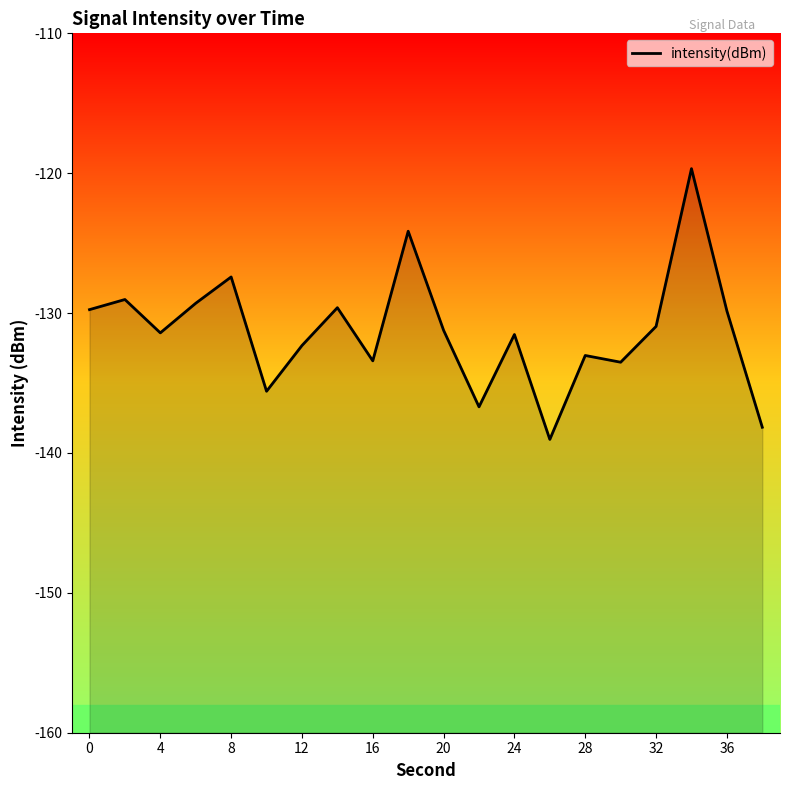

What is the minimum value shown in the chart?

-139.0